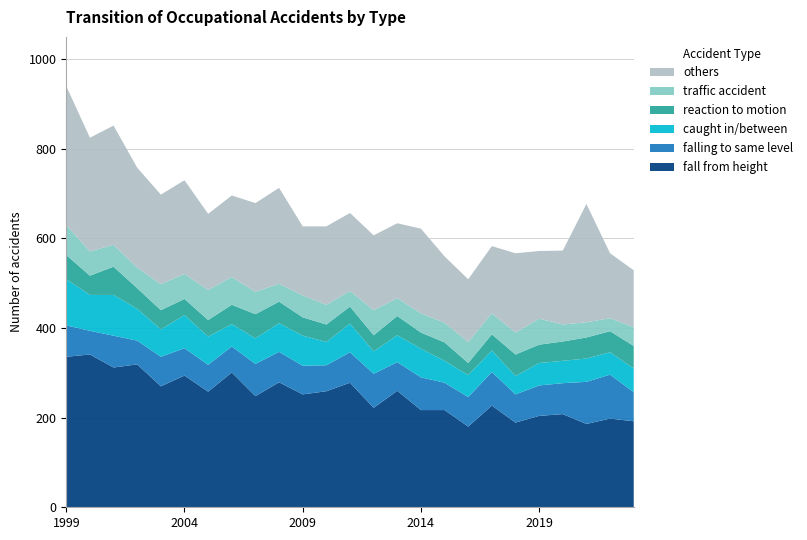

Reading left to right, what are all the values shown in this chart?

fall from height: 1999=336	2000=341	2001=312	2002=319	2003=270	2004=294	2005=258	2006=301	2007=248	2008=279	2009=252	2010=259	2011=278	2012=222	2013=260	2014=217	2015=217	2016=180	2017=227	2018=189	2019=204	2020=208	2021=186	2022=198	2023=192
falling to same level: 1999=70	2000=53	2001=71	2002=53	2003=66	2004=61	2005=60	2006=58	2007=72	2008=68	2009=64	2010=58	2011=68	2012=76	2013=64	2014=73	2015=61	2016=66	2017=75	2018=63	2019=68	2020=69	2021=94	2022=98	2023=65
caught in/between: 1999=103	2000=80	2001=91	2002=71	2003=61	2004=74	2005=63	2006=50	2007=57	2008=64	2009=67	2010=52	2011=64	2012=50	2013=60	2014=64	2015=49	2016=49	2017=48	2018=41	2019=50	2020=50	2021=52	2022=50	2023=53
reaction to motion: 1999=54	2000=43	2001=63	2002=46	2003=43	2004=36	2005=37	2006=43	2007=54	2008=48	2009=41	2010=39	2011=38	2012=36	2013=43	2014=36	2015=41	2016=27	2017=36	2018=48	2019=41	2020=43	2021=47	2022=47	2023=50
traffic accident: 1999=67	2000=54	2001=49	2002=46	2003=58	2004=56	2005=67	2006=62	2007=50	2008=40	2009=49	2010=44	2011=35	2012=56	2013=40	2014=43	2015=44	2016=47	2017=47	2018=49	2019=58	2020=38	2021=34	2022=29	2023=42
others: 1999=310	2000=254	2001=266	2002=223	2003=200	2004=209	2005=170	2006=182	2007=198	2008=214	2009=154	2010=175	2011=174	2012=167	2013=167	2014=189	2015=148	2016=140	2017=150	2018=177	2019=151	2020=165	2021=264	2022=145	2023=127